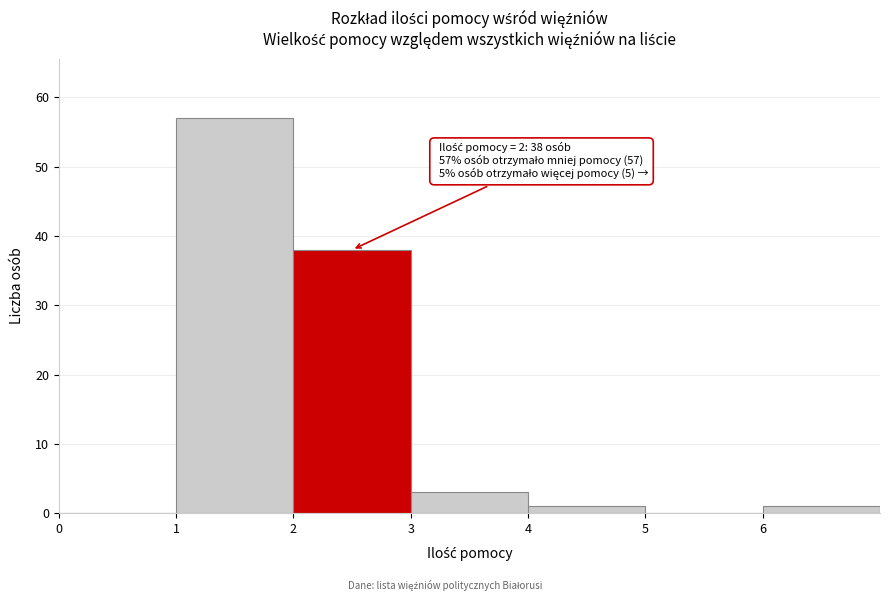

Over which range of the x-axis is the bar tallest?

1 to 2